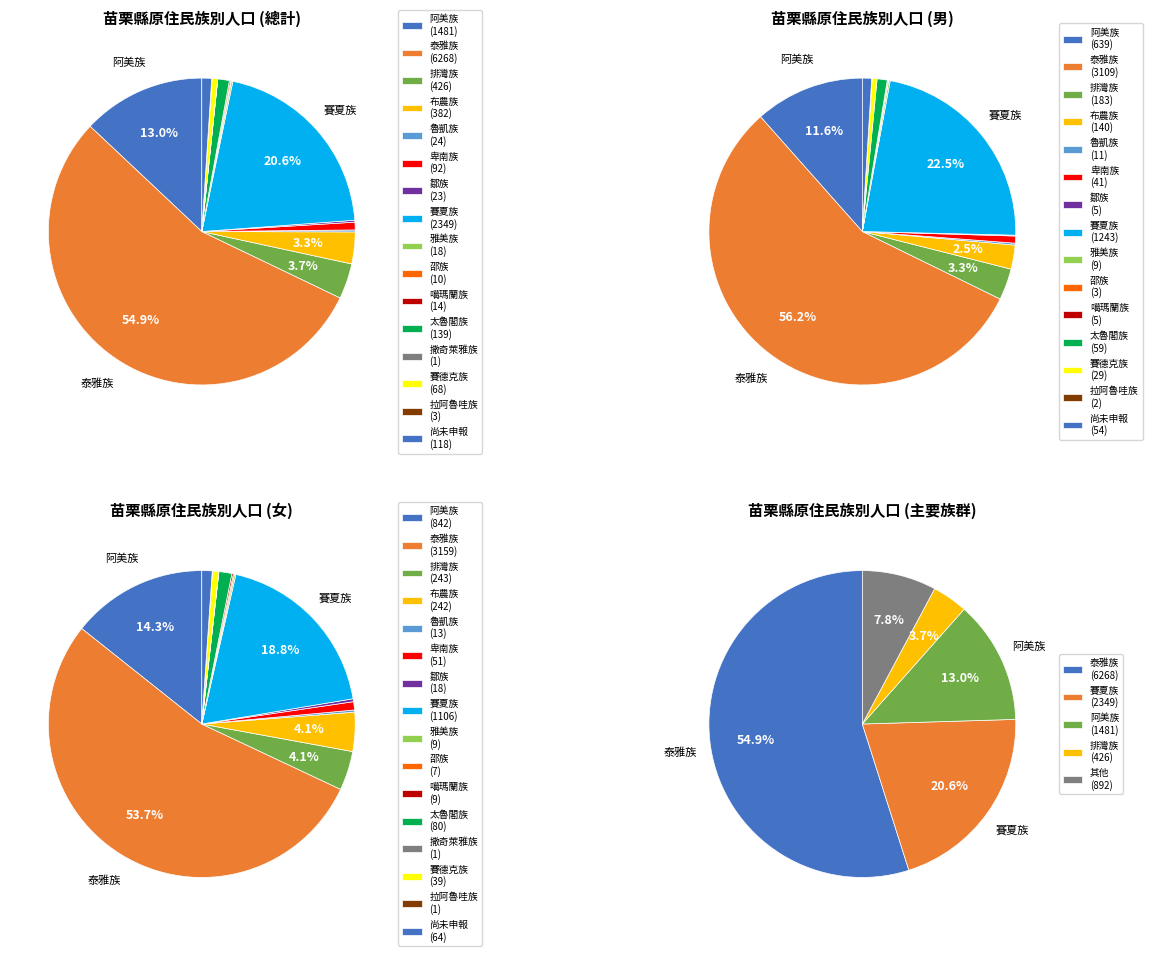

True or false: 撒奇萊雅族 accounts for 0% of the total.

True